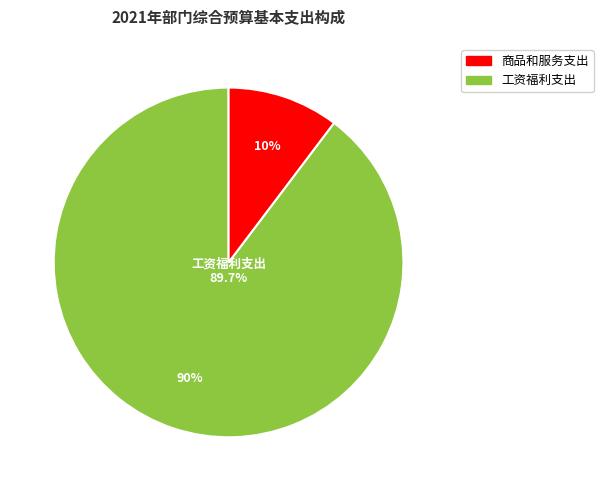

True or false: 商品和服务支出 accounts for 10% of the total.

True